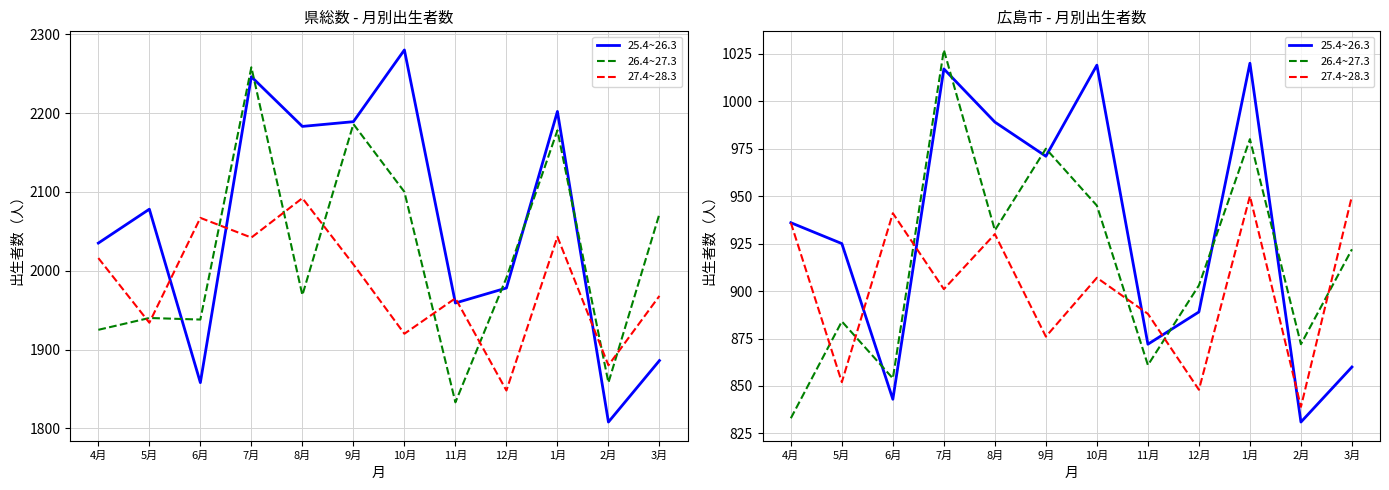

Which series has the largest total across all categories?

25.4~26.3